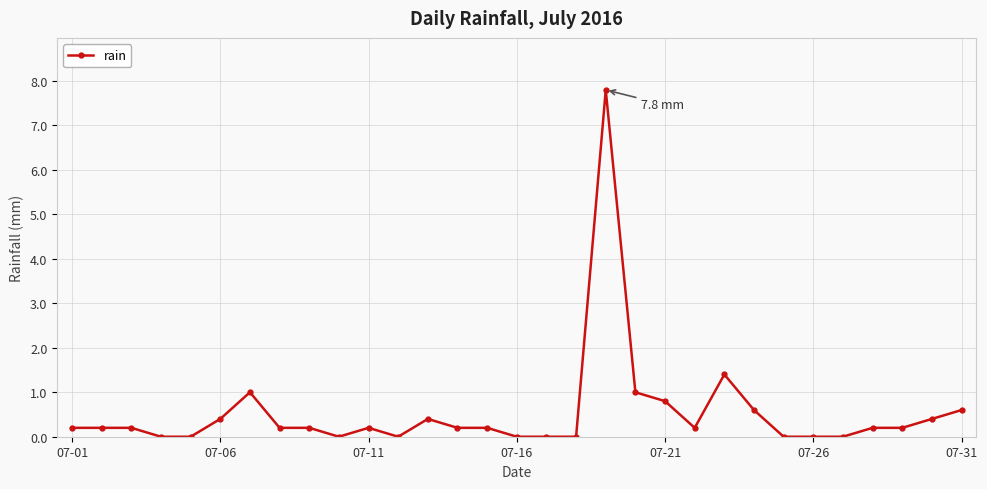

True or false: there are more than 0 points higher than both neighbors.

True